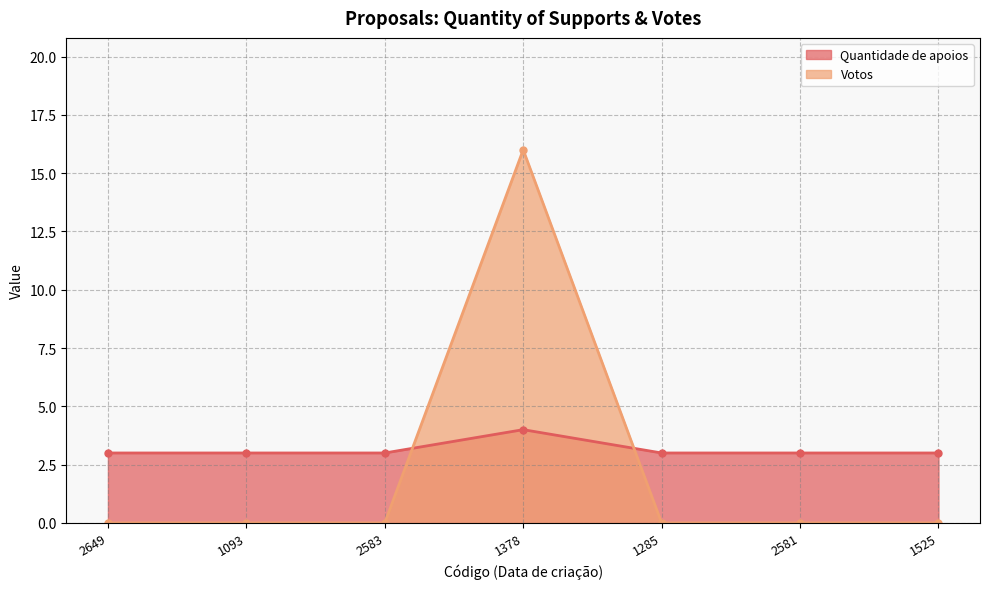

Which label corresponds to the largest value in the chart?

1378